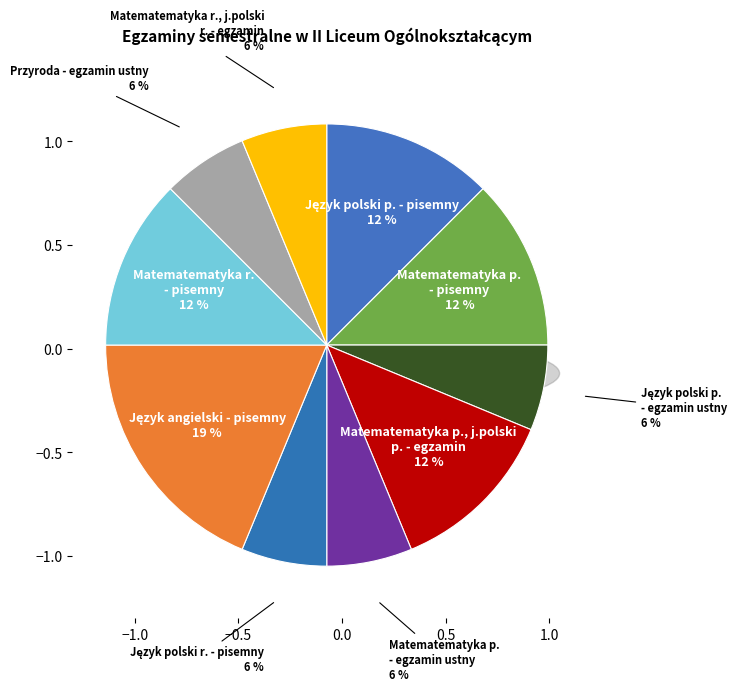

Count the number of slices in the pie.

10